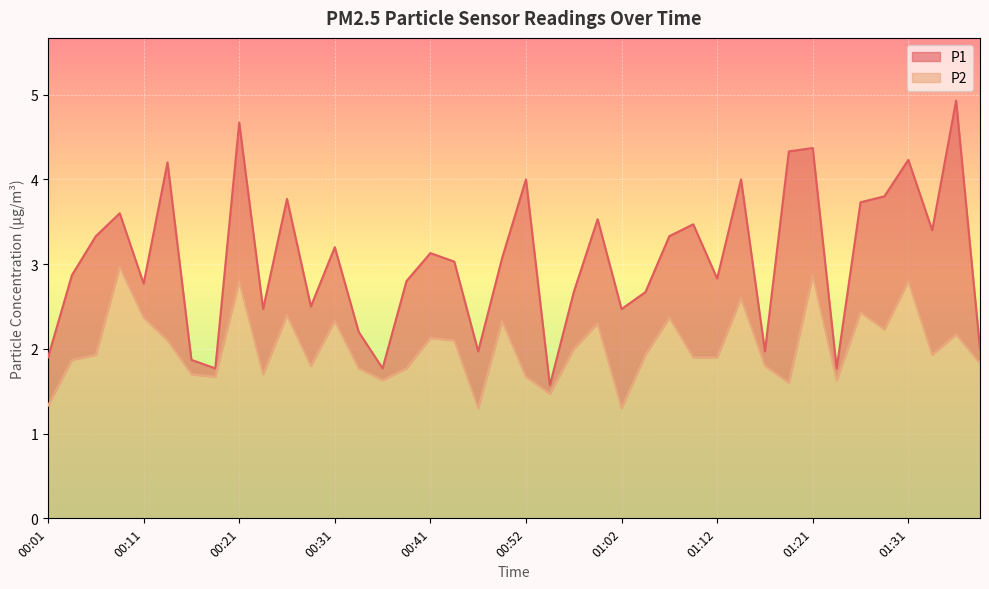

Read the P1 value at 01:09.

3.5